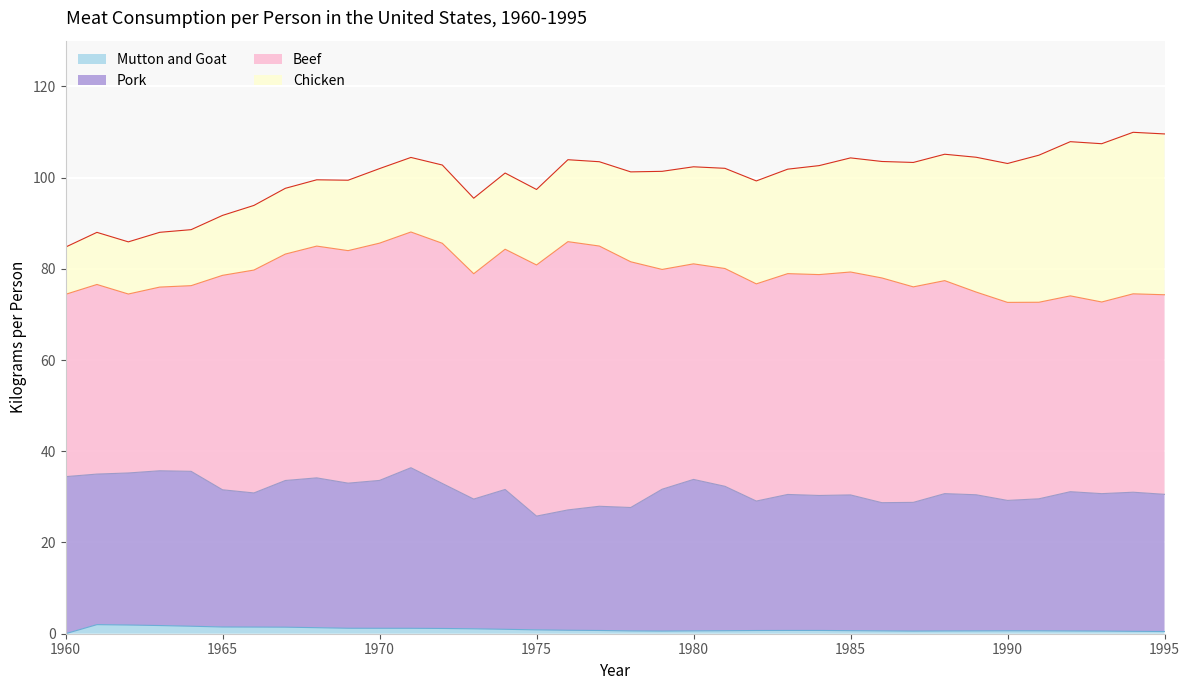

What is the sum of all Pork values?

1130.8